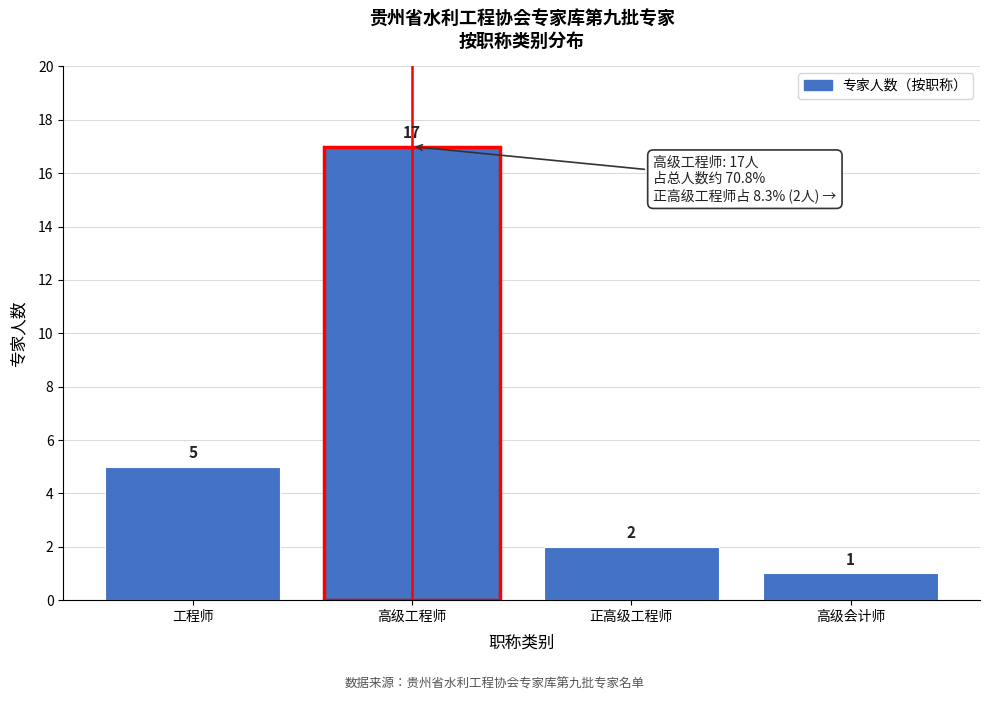

Reading right to left, what are all the values shown in this chart?

高级会计师=1	正高级工程师=2	高级工程师=17	工程师=5